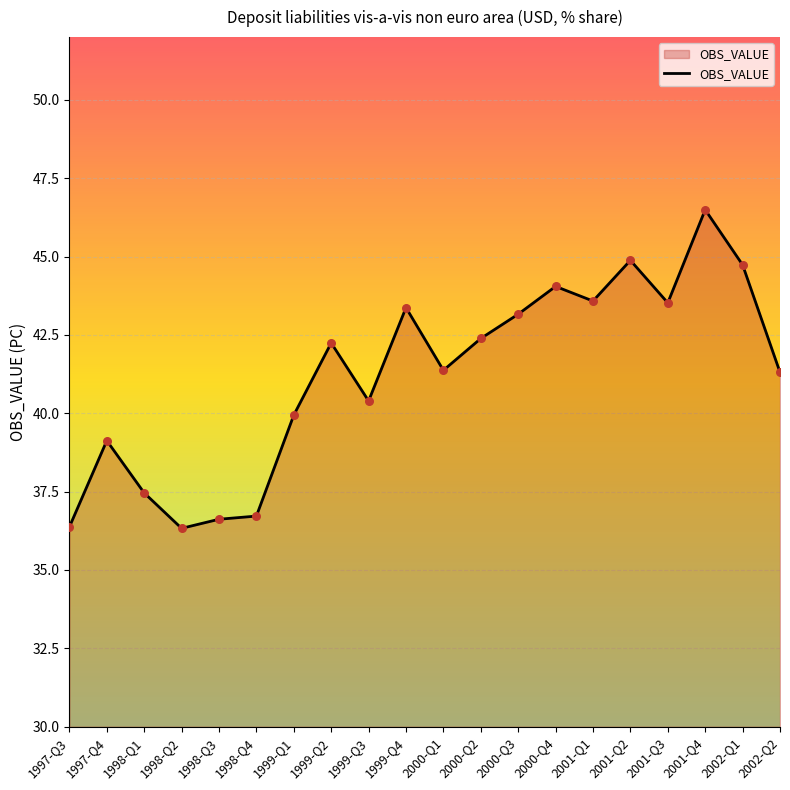

Approximately how many times larger is the value at 1998-Q3 compared to 1999-Q3?

0.9